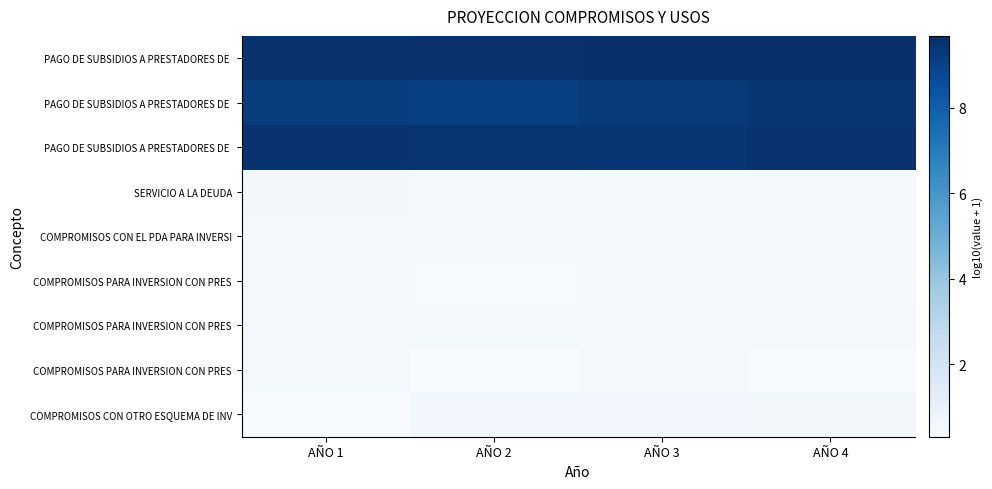

Which has a higher value, AÑO 1 or AÑO 2?

AÑO 2